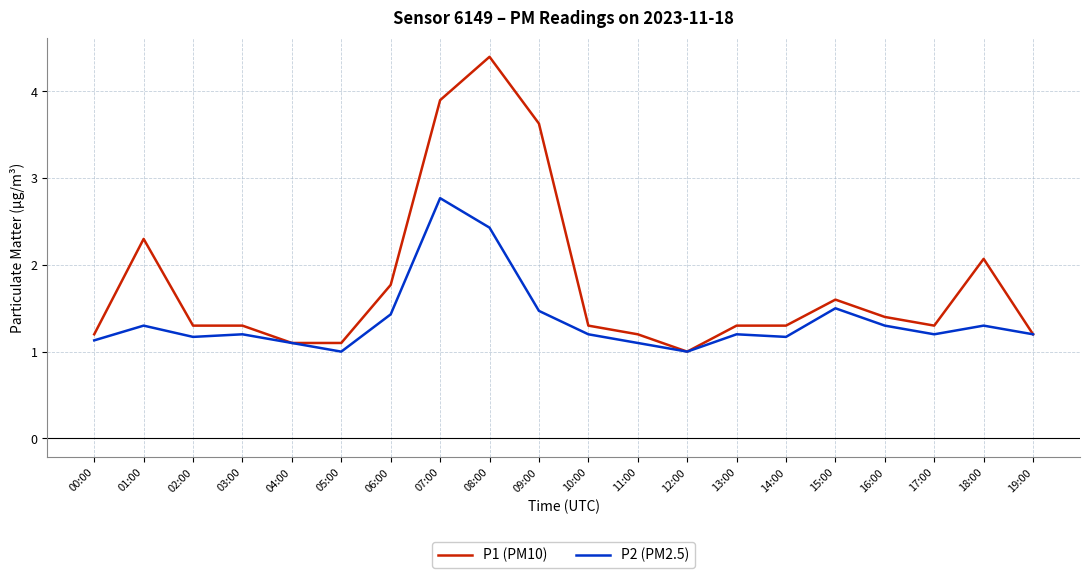

What is the difference between the P1 (PM10) values at 12:00 and 05:00?

0.1